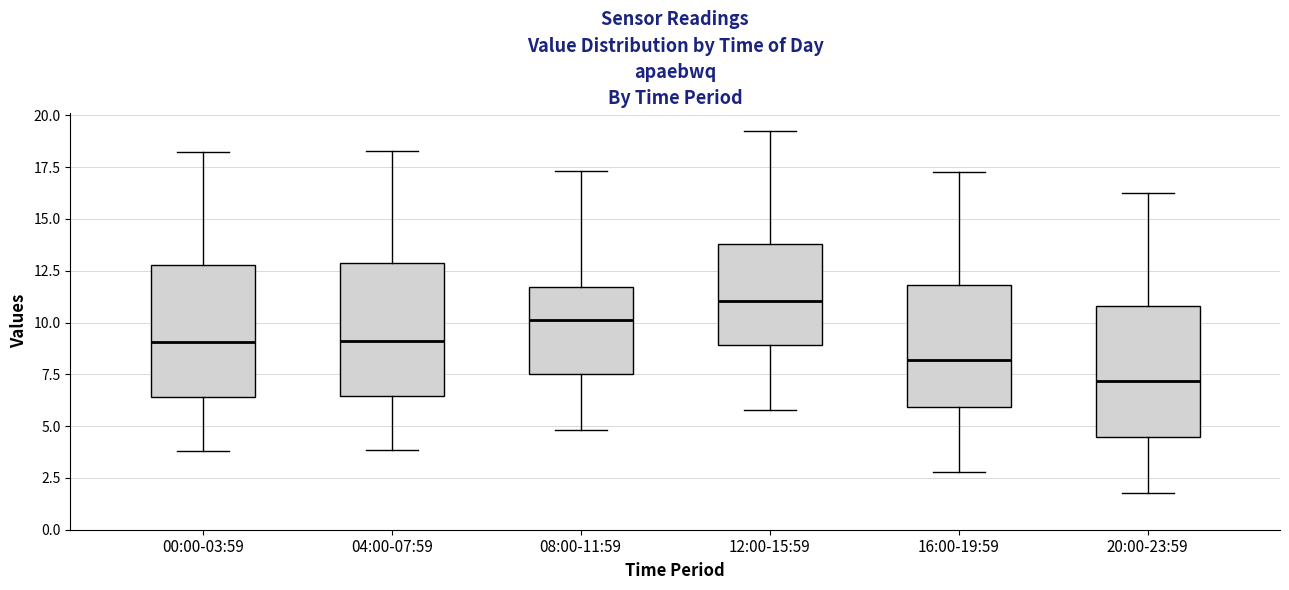

Where does the lower whisker of the box for 20:00-23:59 end on the y-axis? The values are not printed on the chart, so give them approximately, as read against the axis.

2.0